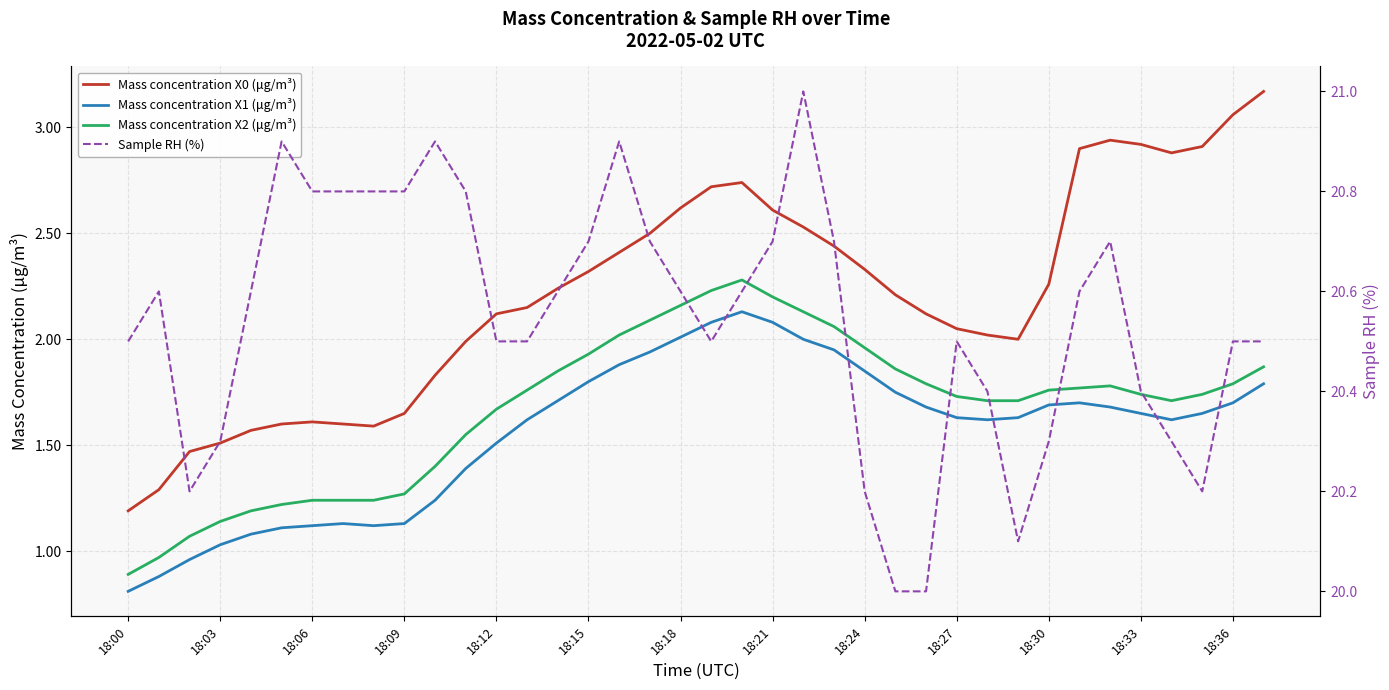

What is the difference between the highest and lowest values at 28?

18.8